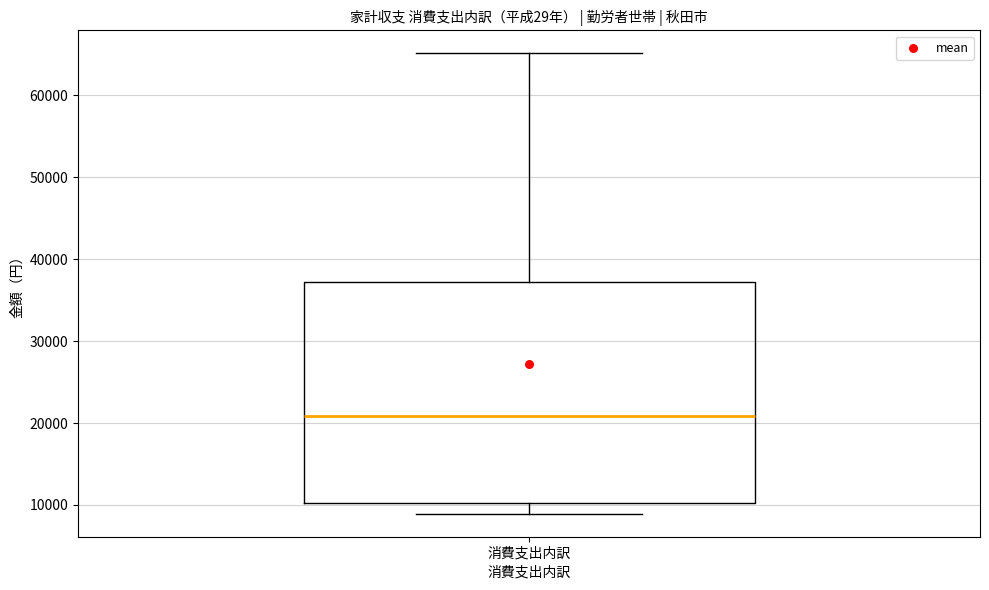

Where does the median line of the box for 消費支出内訳 sit on the y-axis? The values are not printed on the chart, so give them approximately, as read against the axis.

21000